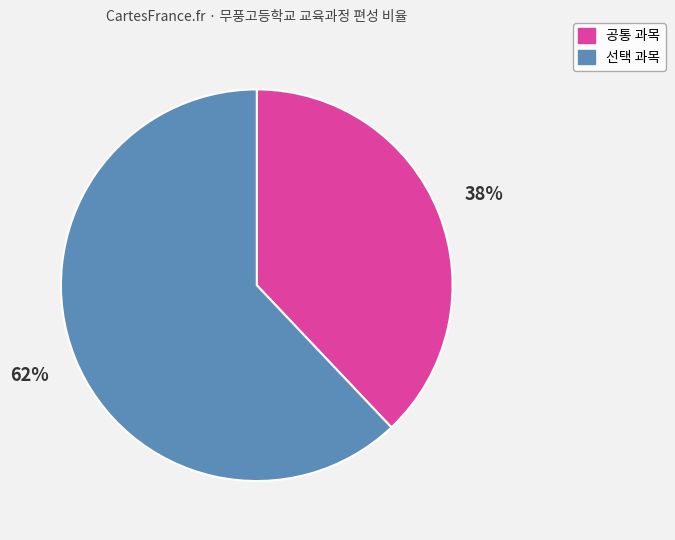

To the nearest percent, what is the difference between the largest and smallest slice percentages?

24%